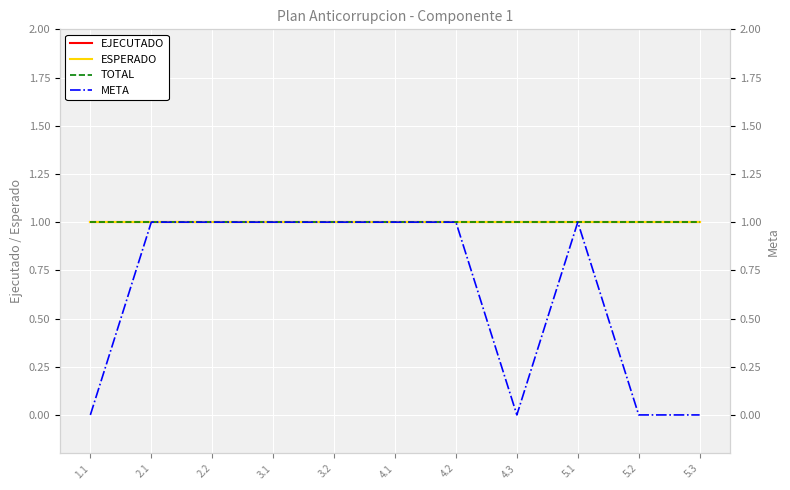

What is the label of the 4th point from the left?

3.1